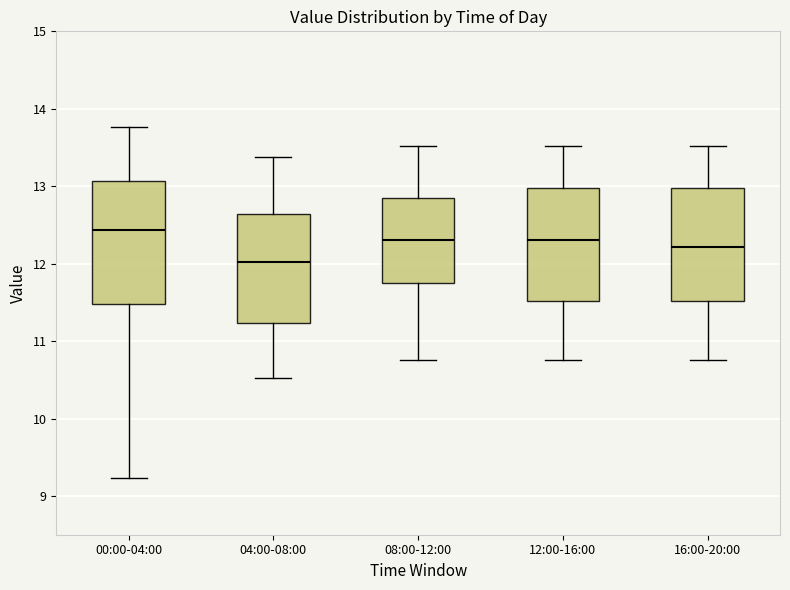

Which box's median line is the lowest?

04:00-08:00